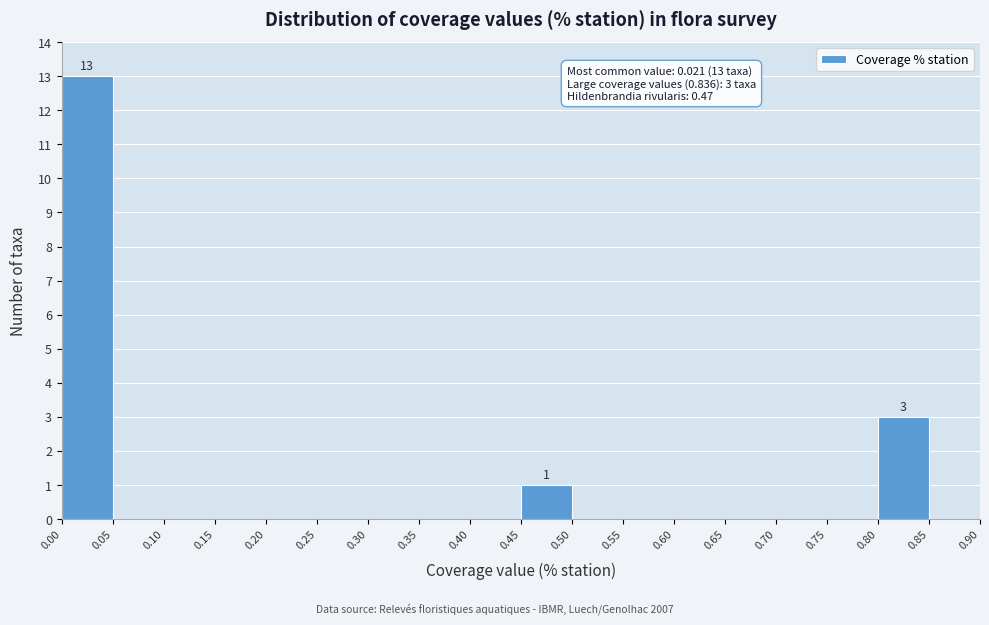

Over which range of the x-axis is the bar tallest?

0.00 to 0.05